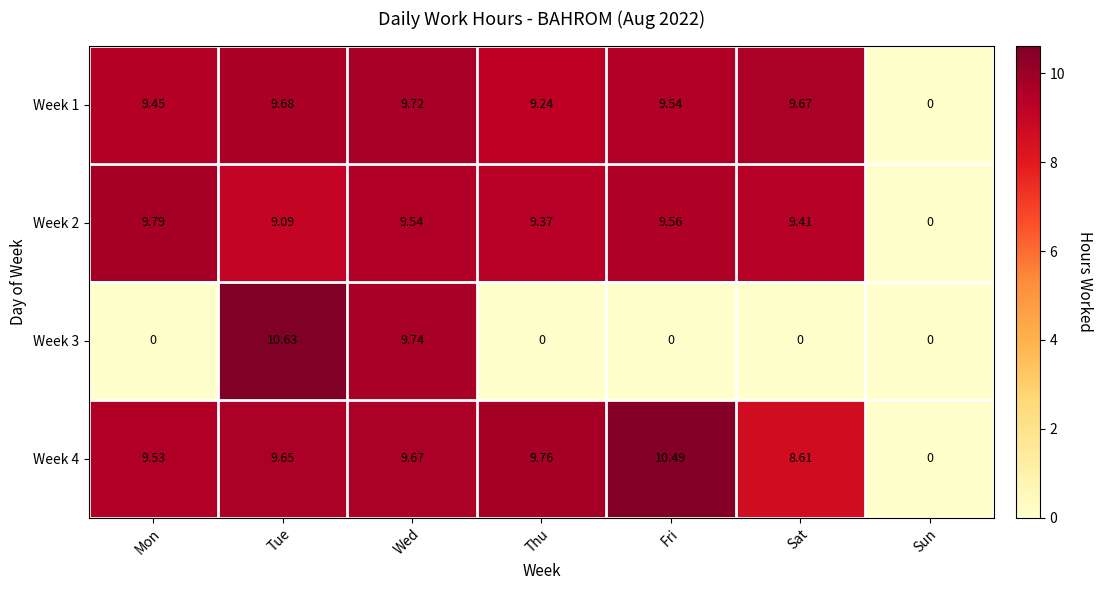

At which category is the sum across all series the highest?

Tue